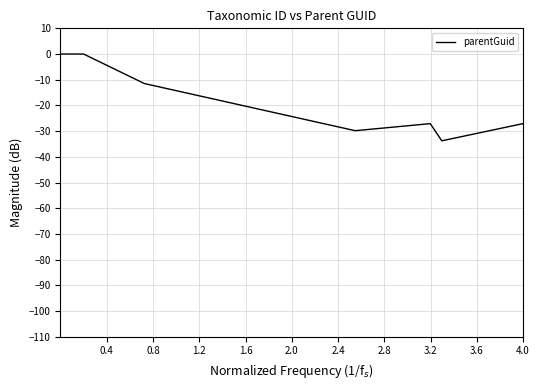

What is the minimum value shown in the chart?

-33.8